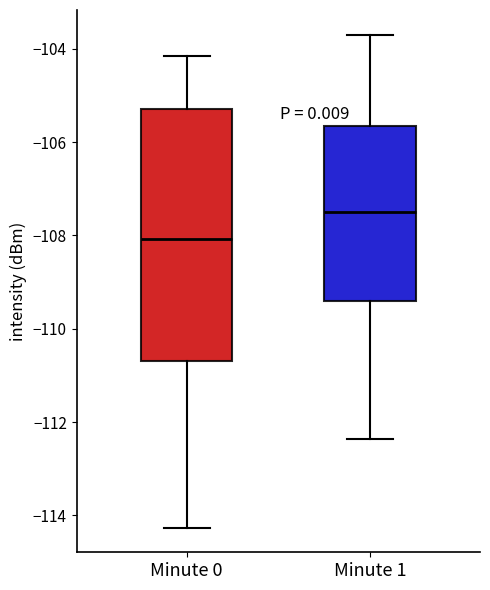

Where does the upper whisker of the box for Minute 0 end on the y-axis? The values are not printed on the chart, so give them approximately, as read against the axis.

-104.2